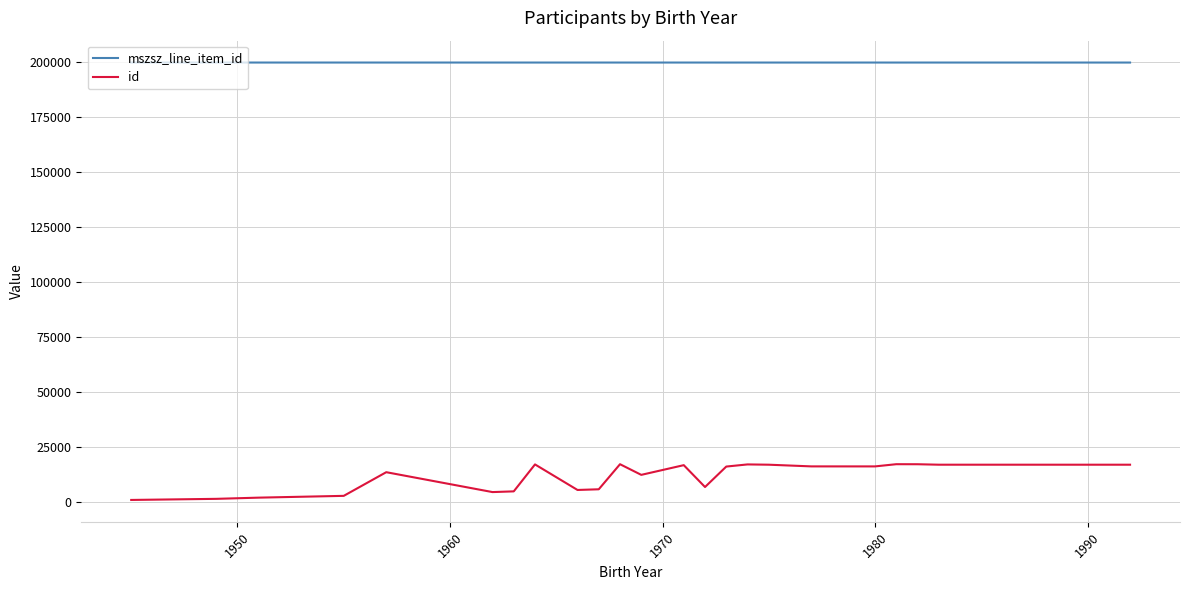

Which series has the largest total across all categories?

mszsz_line_item_id